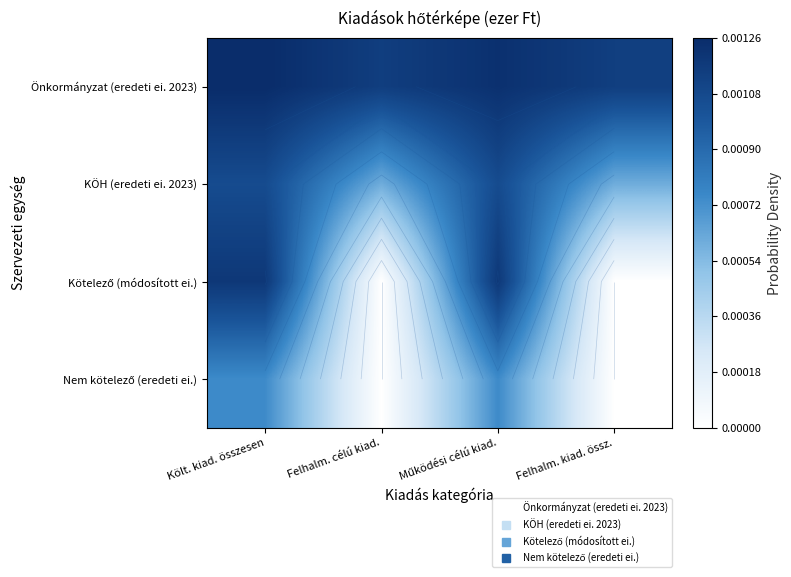

At how many categories does at least one series exceed 12?

4